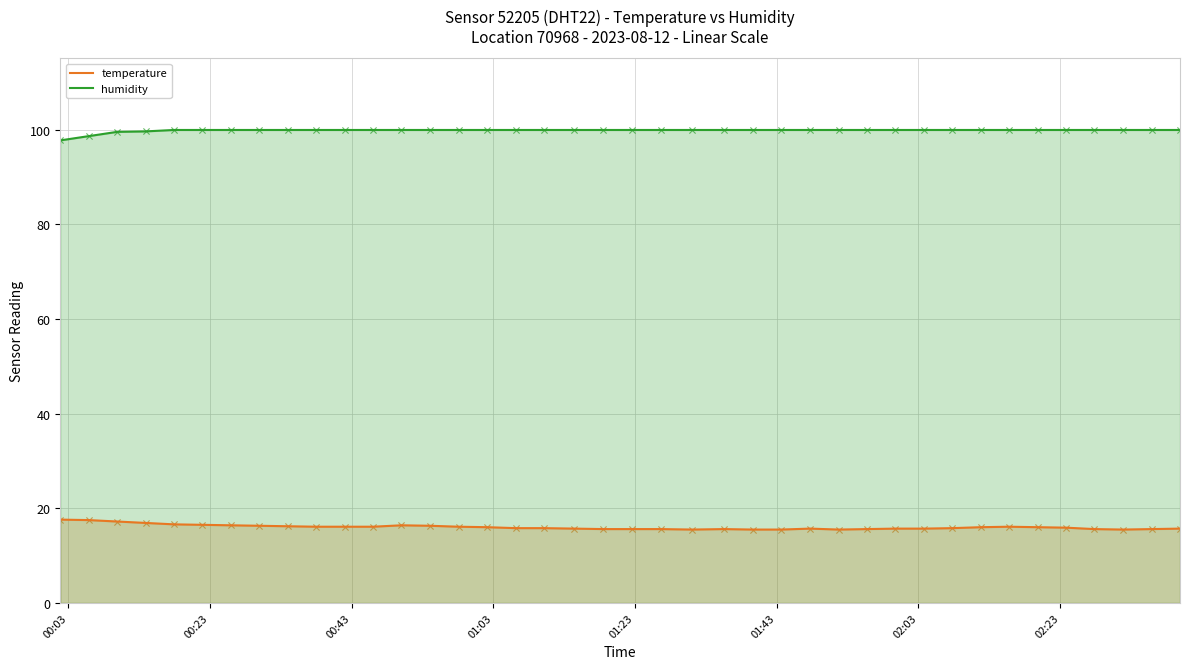

Which series reaches the minimum Y coordinate?

temperature